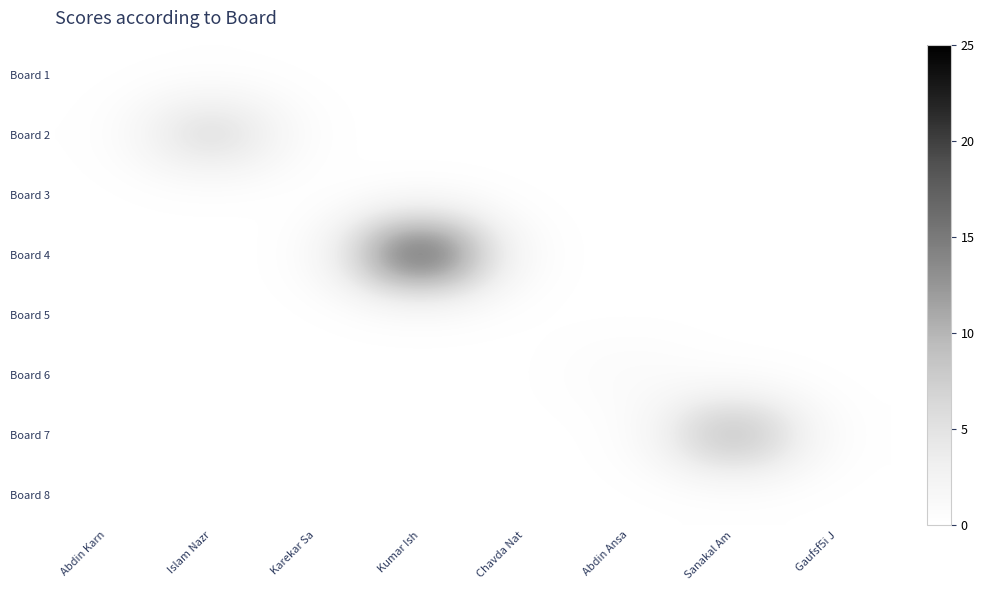

Reading right to left, what are all the values shown in this chart?

Board 1: Gaufsf5i J=0	Sanakal Am=0	Abdin Ansa=0	Chavda Nat=0	Kumar Ish=0	Karekar Sa=0	Islam Nazr=0	Abdin Karn=0
Board 2: Gaufsf5i J=0	Sanakal Am=0	Abdin Ansa=0	Chavda Nat=0	Kumar Ish=0	Karekar Sa=0	Islam Nazr=7	Abdin Karn=0
Board 3: Gaufsf5i J=0	Sanakal Am=0	Abdin Ansa=0	Chavda Nat=0	Kumar Ish=0	Karekar Sa=0	Islam Nazr=0	Abdin Karn=0
Board 4: Gaufsf5i J=0	Sanakal Am=0	Abdin Ansa=0	Chavda Nat=0	Kumar Ish=21	Karekar Sa=0	Islam Nazr=0	Abdin Karn=0
Board 5: Gaufsf5i J=0	Sanakal Am=0	Abdin Ansa=0	Chavda Nat=0	Kumar Ish=0	Karekar Sa=0	Islam Nazr=0	Abdin Karn=0
Board 6: Gaufsf5i J=0	Sanakal Am=0	Abdin Ansa=1	Chavda Nat=0	Kumar Ish=0	Karekar Sa=0	Islam Nazr=0	Abdin Karn=0
Board 7: Gaufsf5i J=0	Sanakal Am=11	Abdin Ansa=0	Chavda Nat=0	Kumar Ish=0	Karekar Sa=0	Islam Nazr=0	Abdin Karn=0
Board 8: Gaufsf5i J=0	Sanakal Am=0	Abdin Ansa=0	Chavda Nat=0	Kumar Ish=0	Karekar Sa=0	Islam Nazr=0	Abdin Karn=0